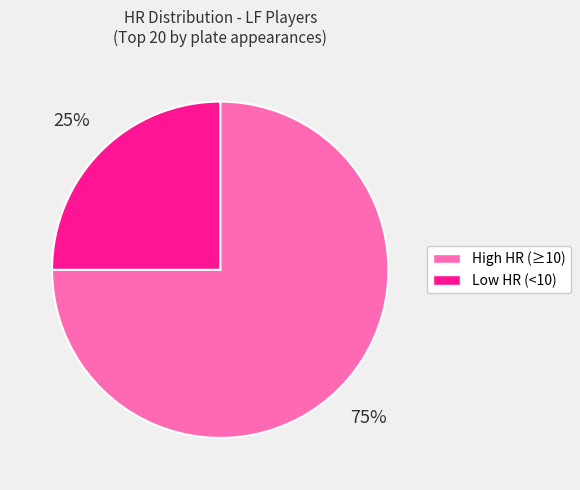

To the nearest percent, what is the difference between the largest and smallest slice percentages?

50%